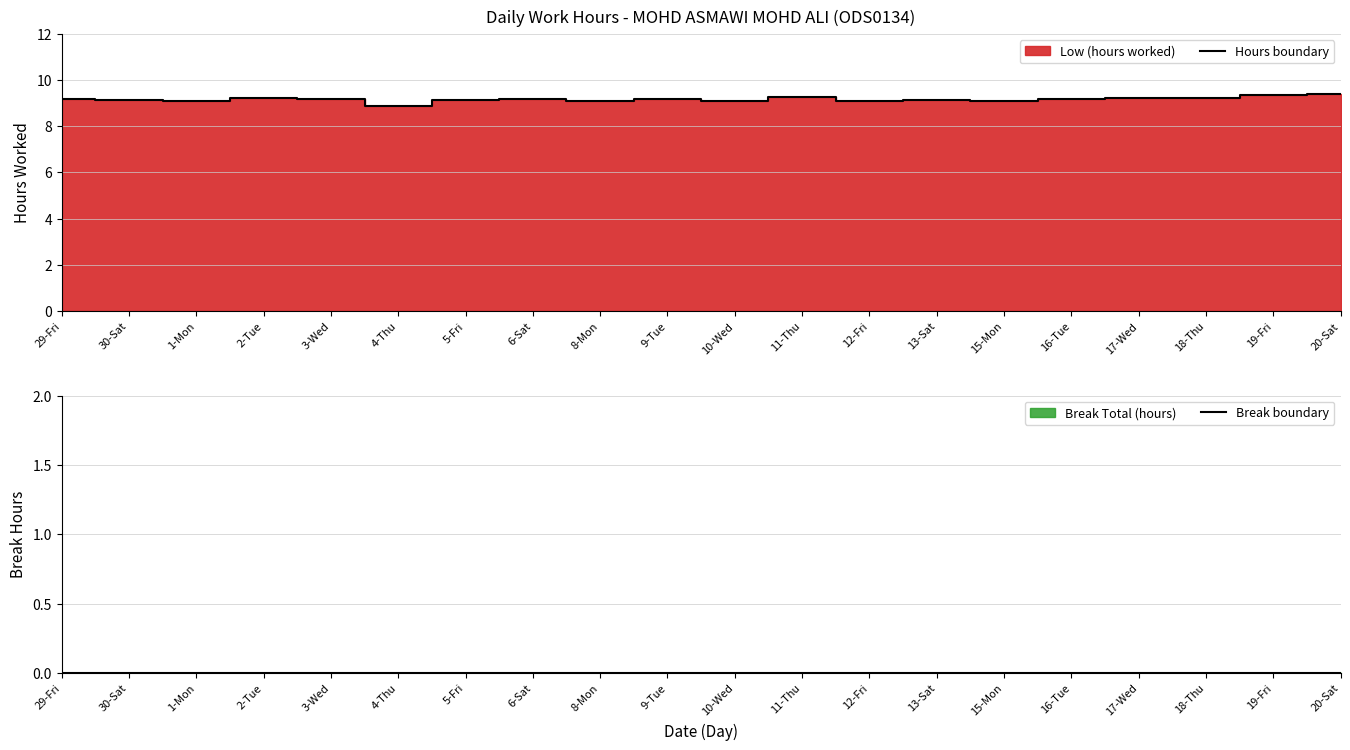

The value of Hours boundary at 29-Fri is 3.9. True or false?

False